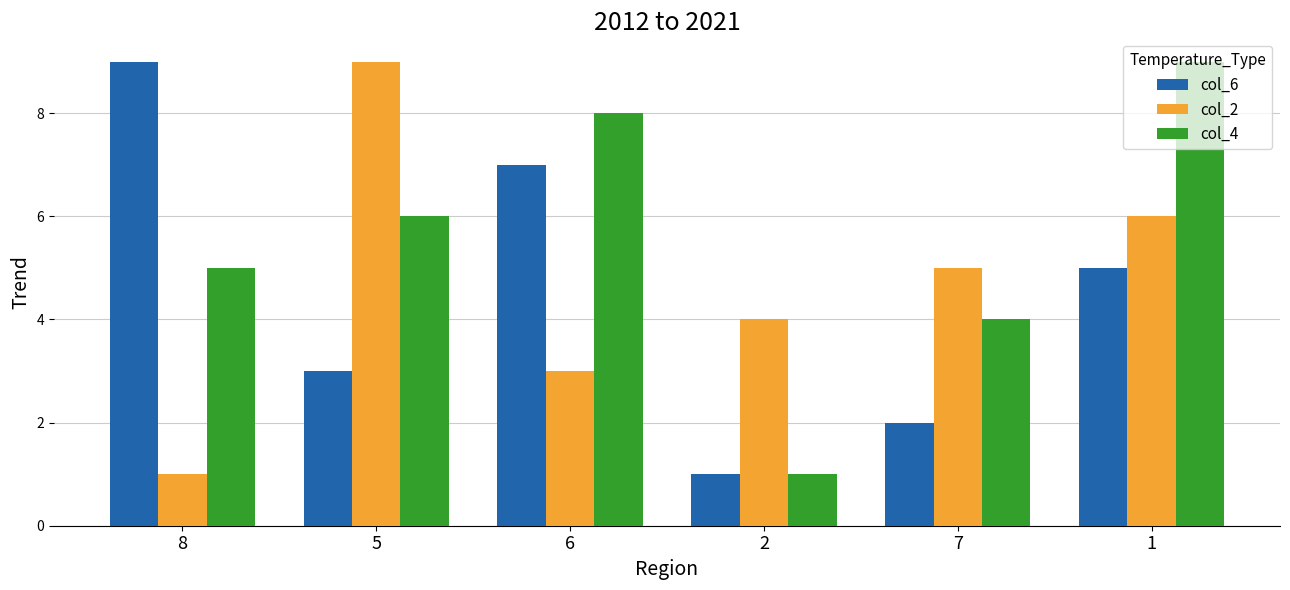

At which label does col_6 first exceed 5?

8